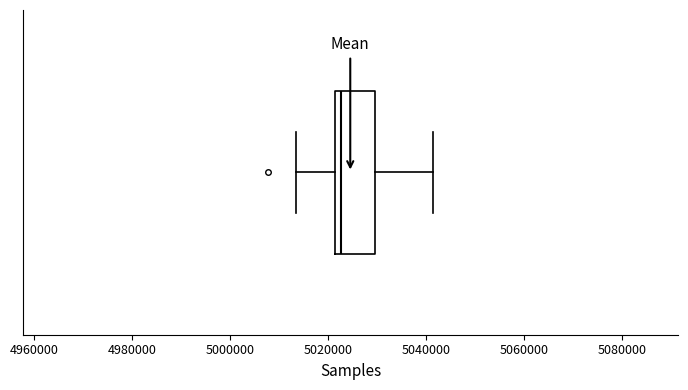

Transcribe this box plot: give where the median line is, the range the box spans, and where the two whiskers end, as read against the x-axis. The values are not printed on the chart, so give them approximately, as read against the axis.

median 5022000 (just right of the box's left edge), box 5022000 to 5030000, whiskers 5014000 to 5042000